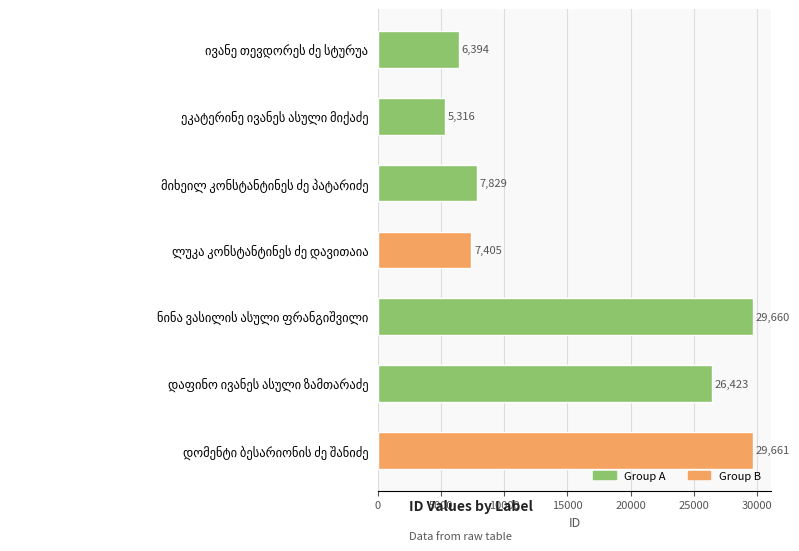

What is the smallest value displayed?

5316